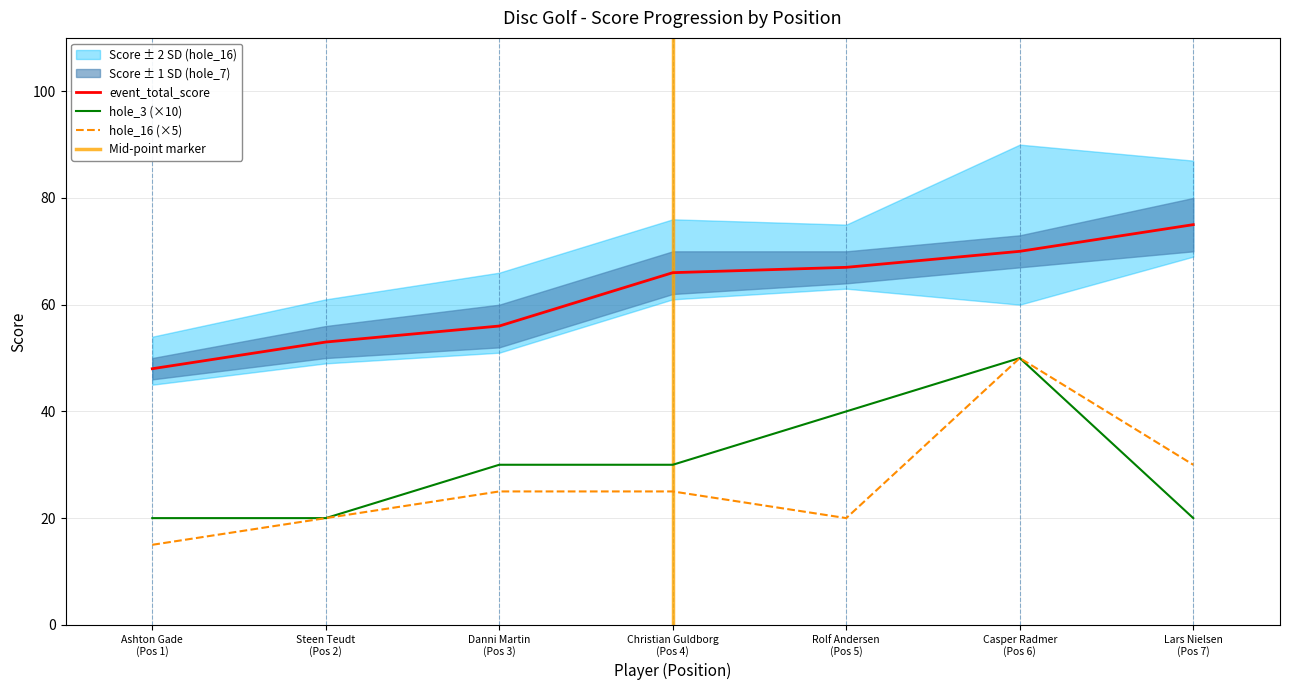

What is the highest value of the hole_3 (×10) series?

50